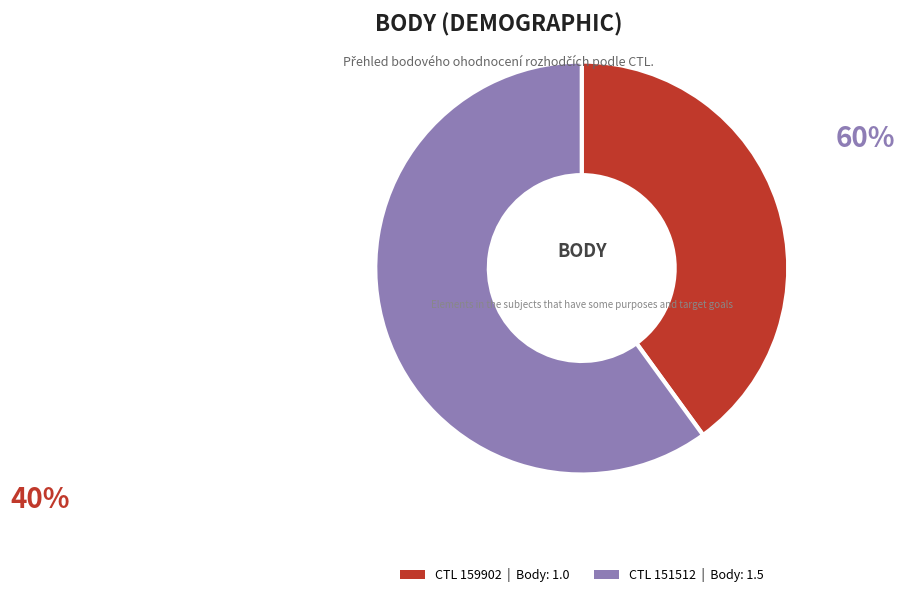

Count the number of slices in the pie.

2